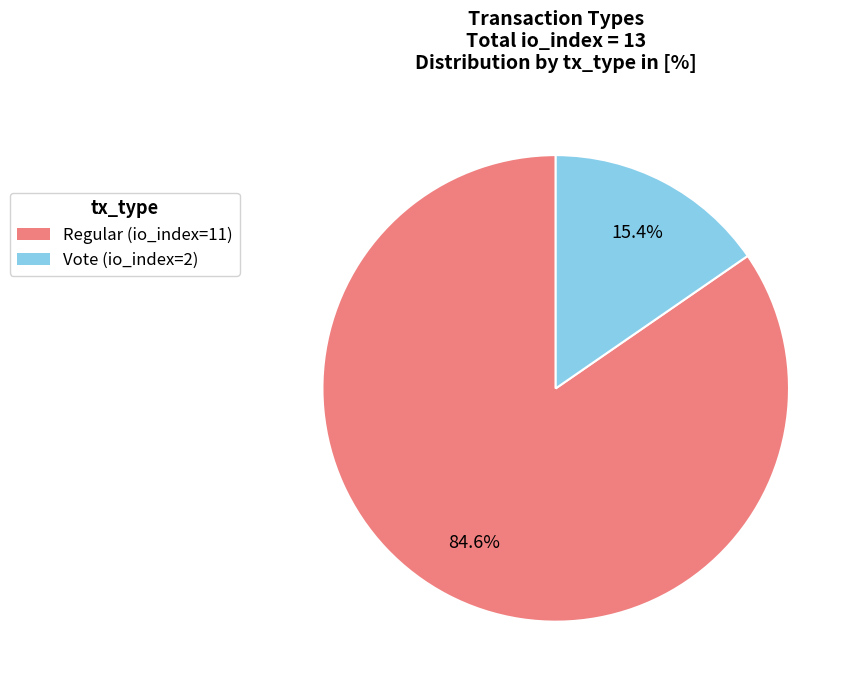

What percentage is the Regular (io_index=11) slice, to the nearest percent?

85%